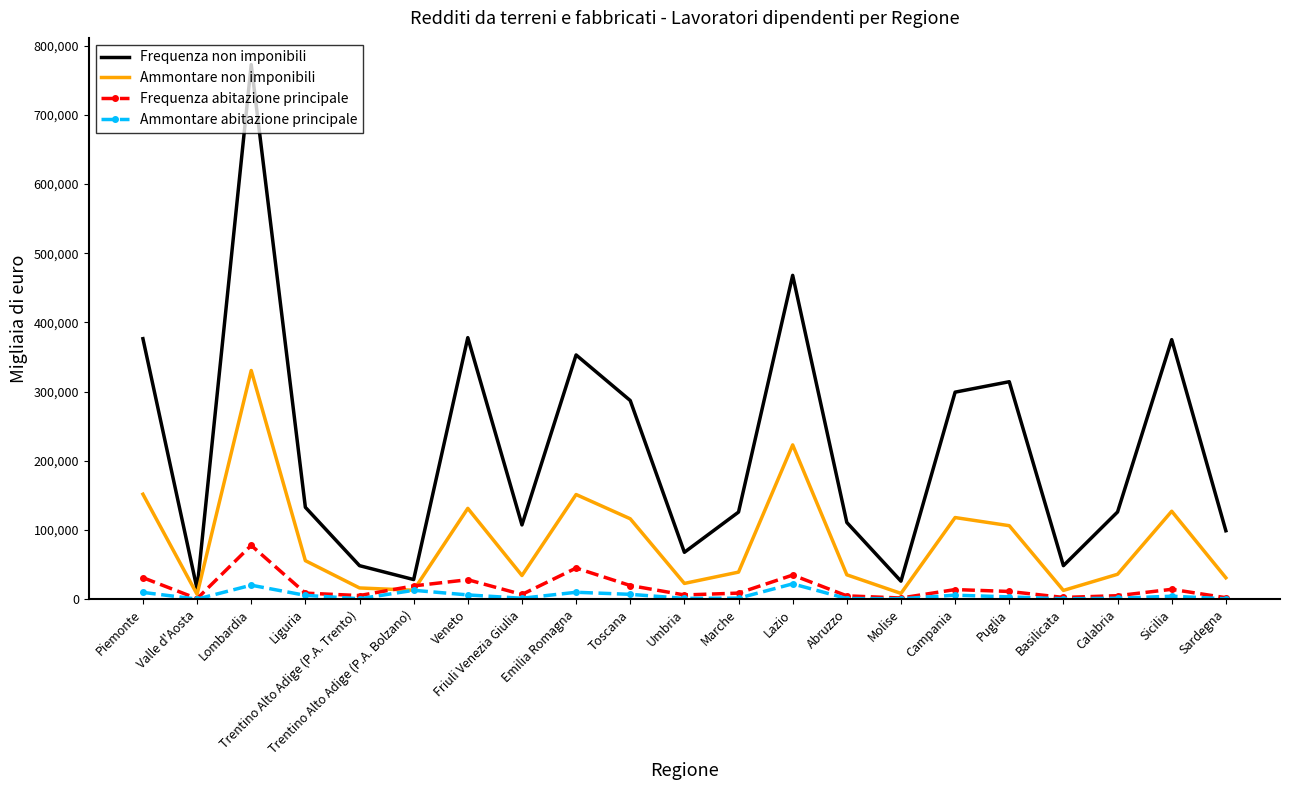

Where is the first local minimum for Ammontare abitazione principale?

Valle d'Aosta